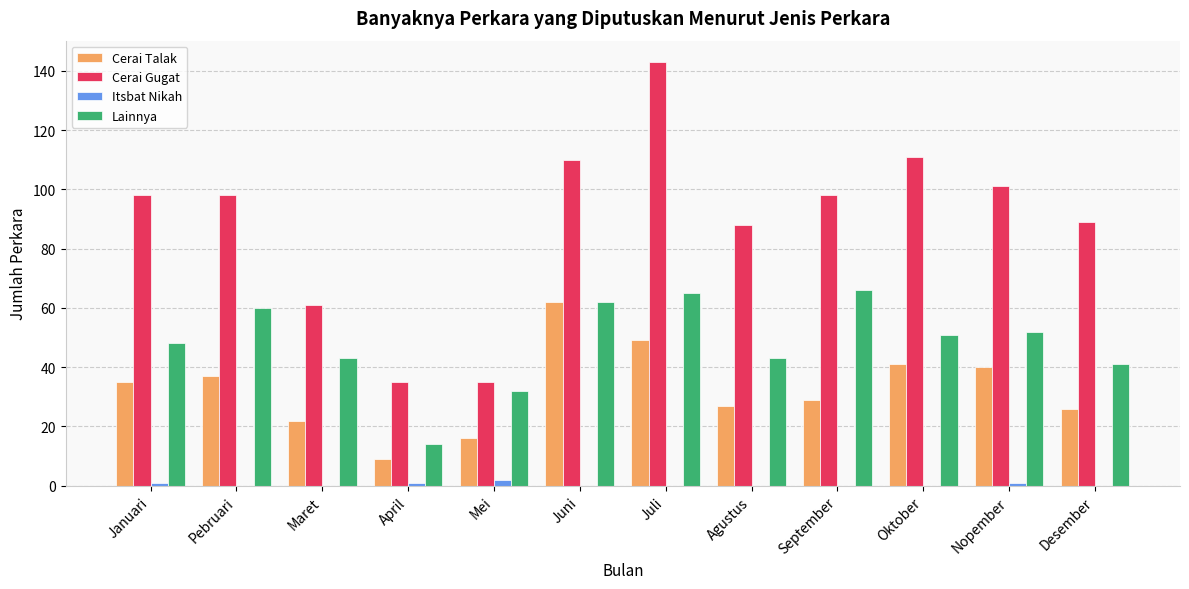

At which label does Cerai Talak reach its peak?

Juni